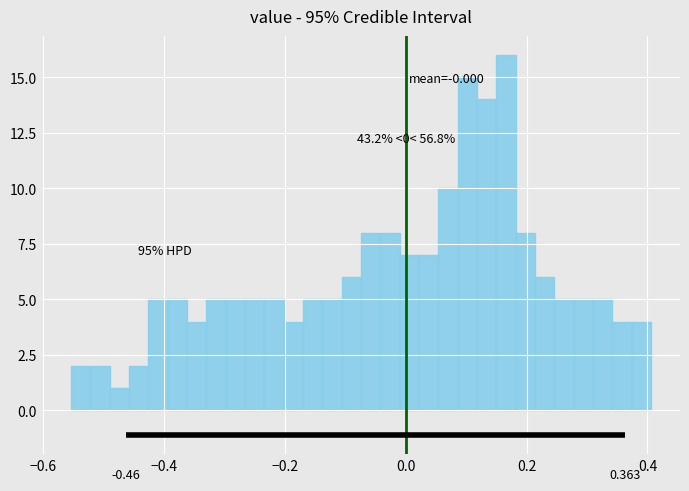

Read against the x-axis, roughly where is the centre of the tallest bar?

0.16